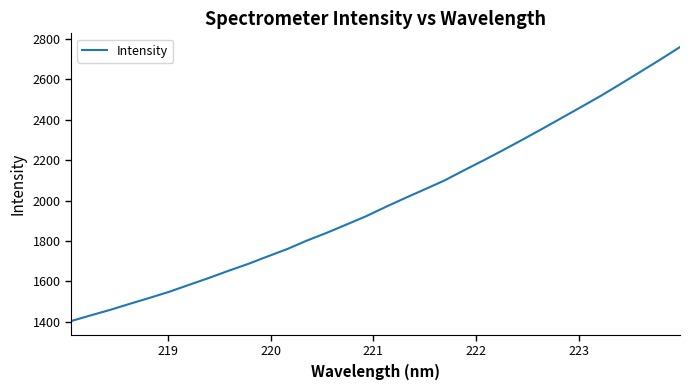

Reading left to right, list all the values displayed in this chart.

1402.8	1431.0	1458.6	1488.6	1517.9	1548.2	1582.2	1616.0	1651.6	1685.6	1723.1	1759.8	1801.7	1839.7	1880.5	1921.8	1968.0	2012.5	2055.6	2099.2	2150.0	2199.5	2250.3	2303.0	2356.3	2410.9	2465.6	2520.8	2579.4	2638.9	2698.8	2760.5